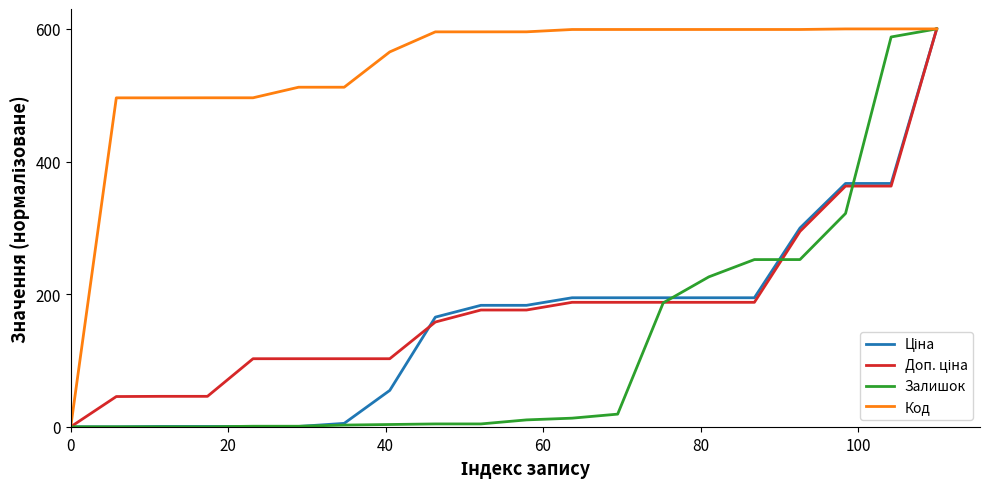

What is the greatest value displayed?

600.0